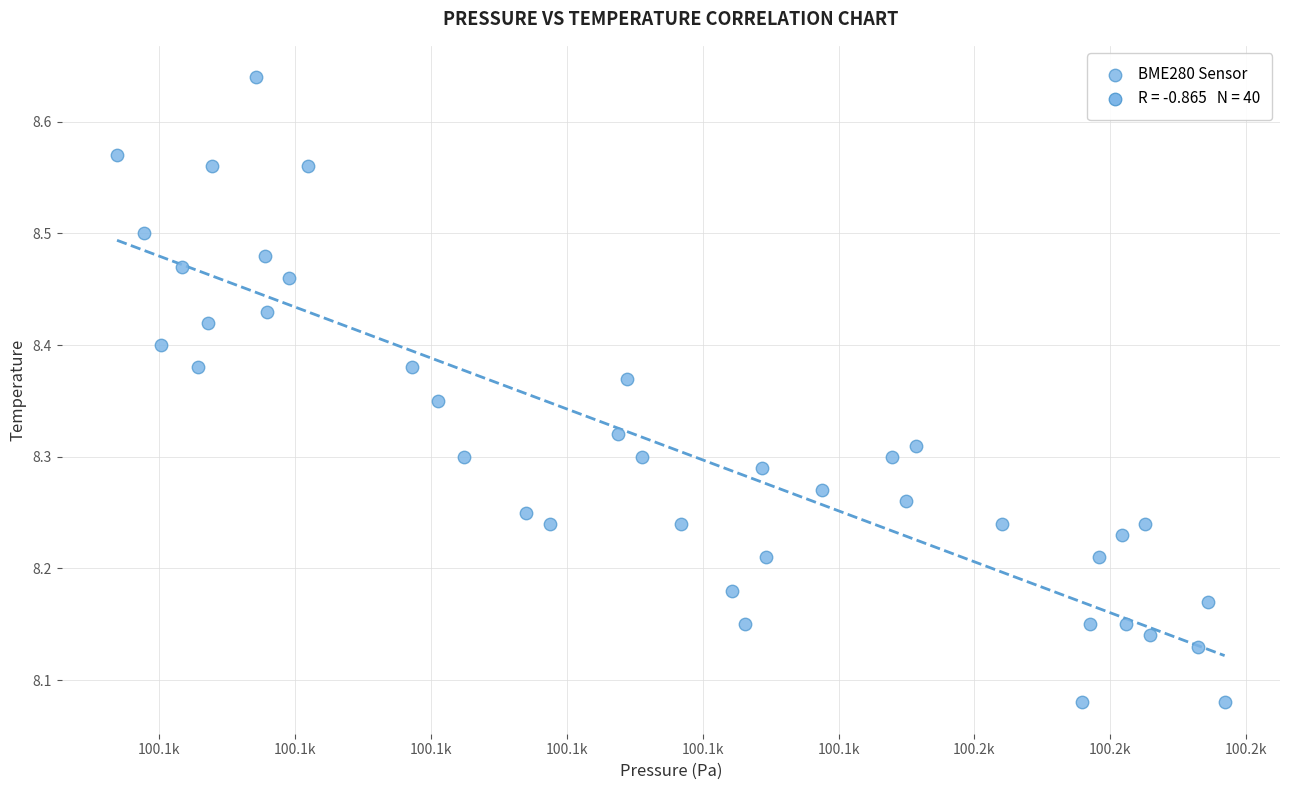

What is the range of X values (max minus min)?

81.5